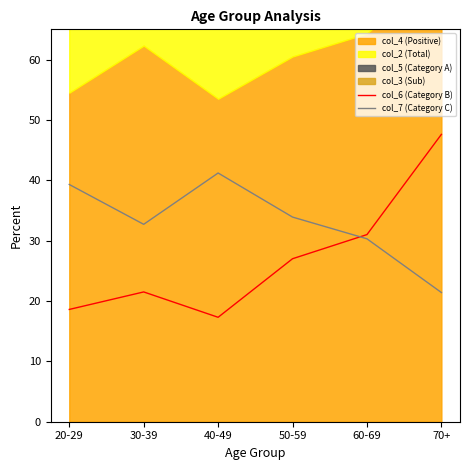

What is the label of the 2nd point from the left?

30-39